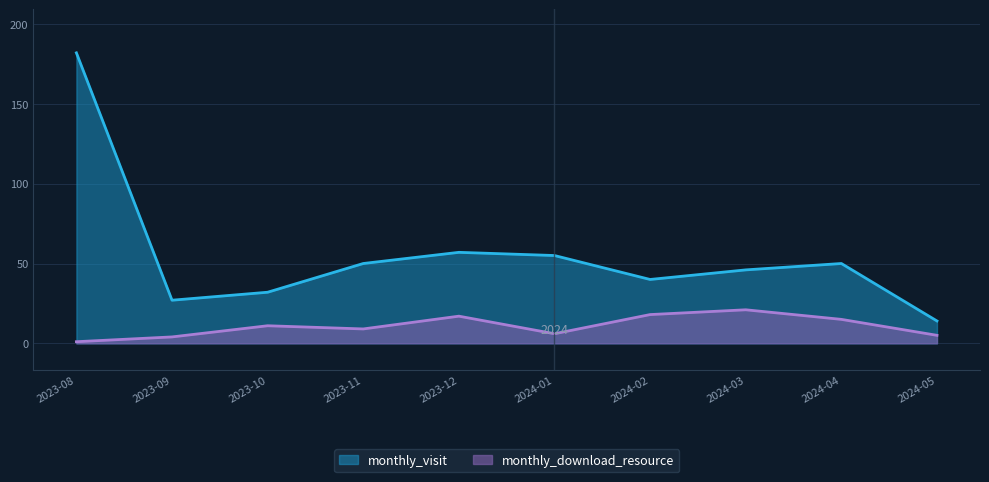

At which category does the chart reach its peak across all series?

2023-08